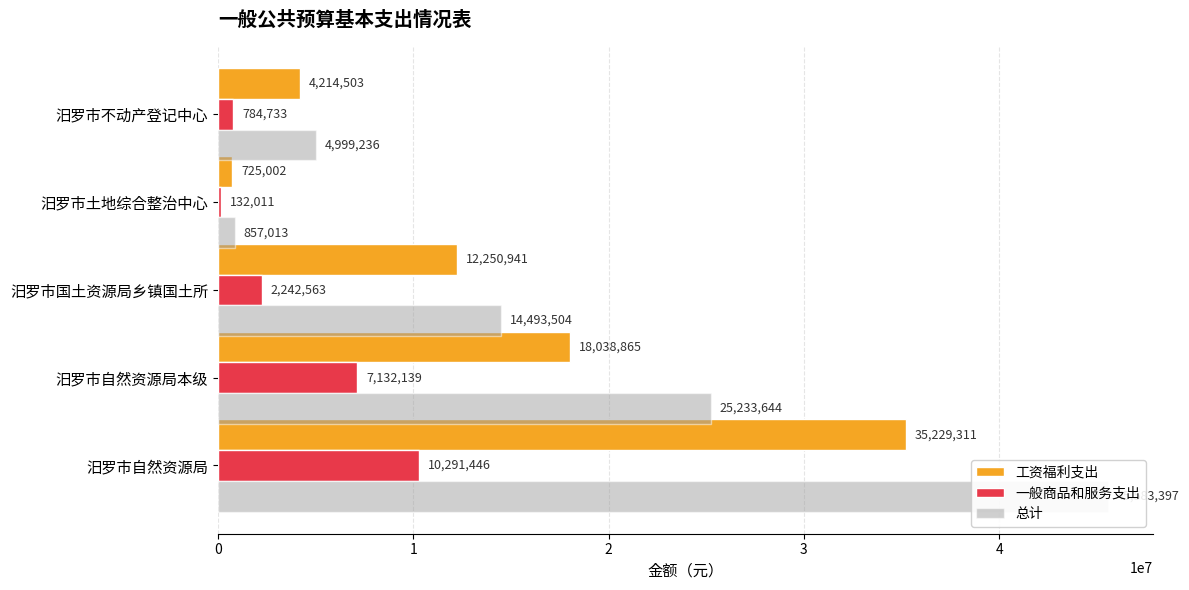

How many bars are there in total?

15